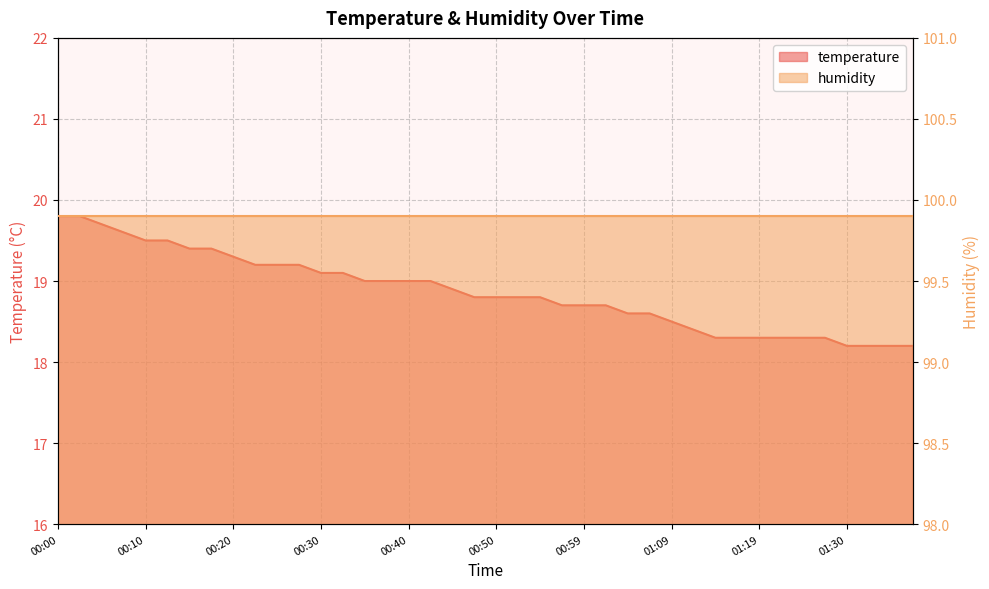

List the labels in order of value, largest first.

00:00, 00:03, 00:05, 00:08, 00:10, 00:13, 00:15, 00:18, 00:20, 00:23, 00:25, 00:27, 00:30, 00:32, 00:35, 00:37, 00:40, 00:42, 00:45, 00:47, 00:50, 00:52, 00:54, 00:57, 00:59, 01:02, 01:04, 01:07, 01:09, 01:12, 01:14, 01:17, 01:19, 01:22, 01:25, 01:27, 01:30, 01:33, 01:35, 01:38